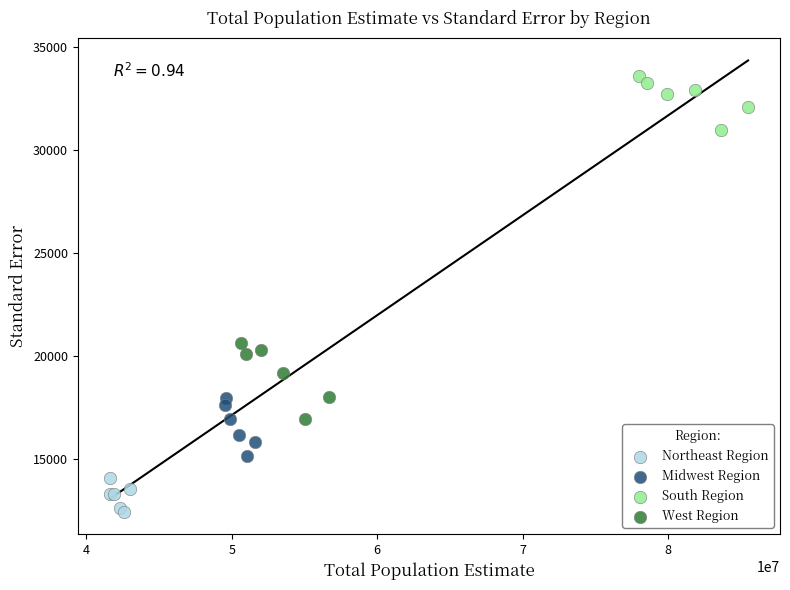

Which series contains the lowest Y value?

Northeast Region